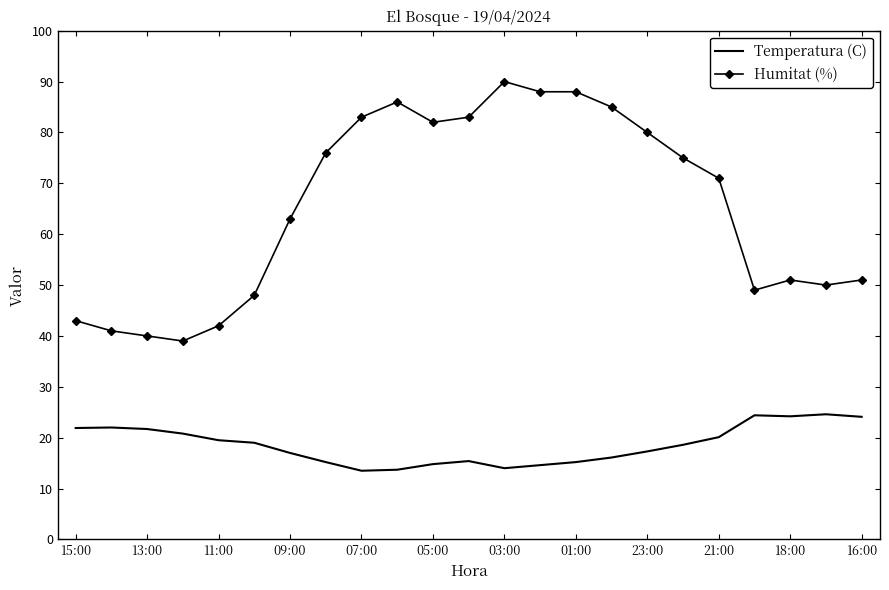

Rank the series by their average value, from lowest to highest.

Temperatura (C), Humitat (%)